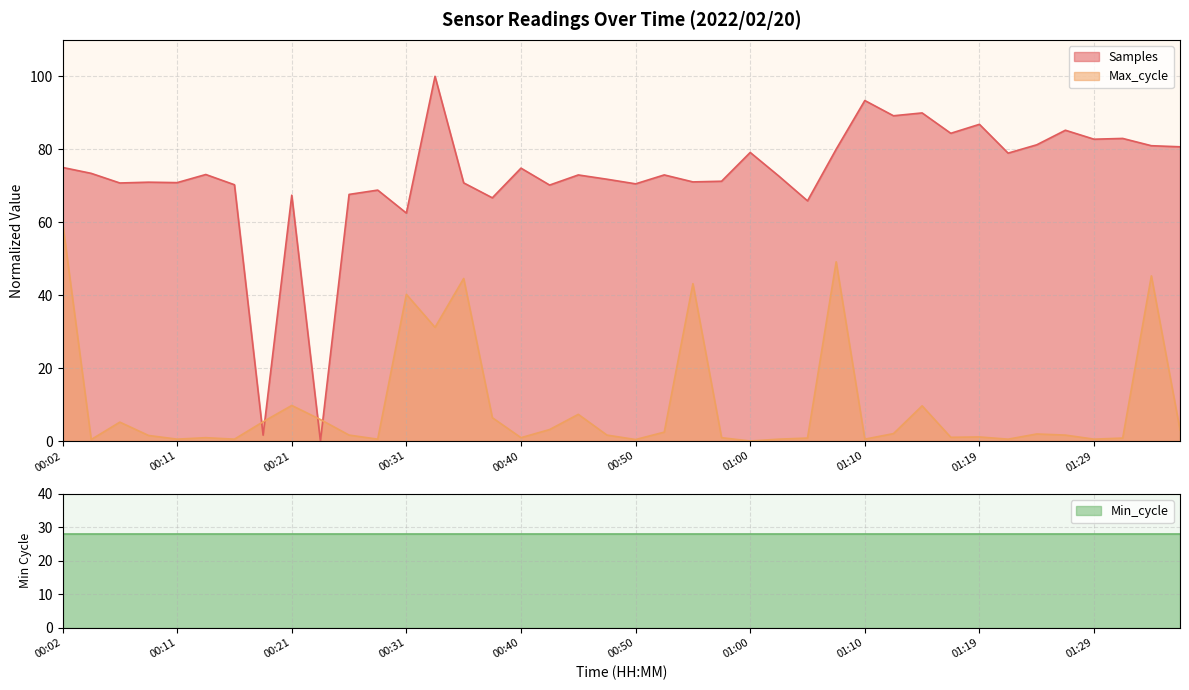

True or false: Samples and Max_cycle intersect in this chart.

True